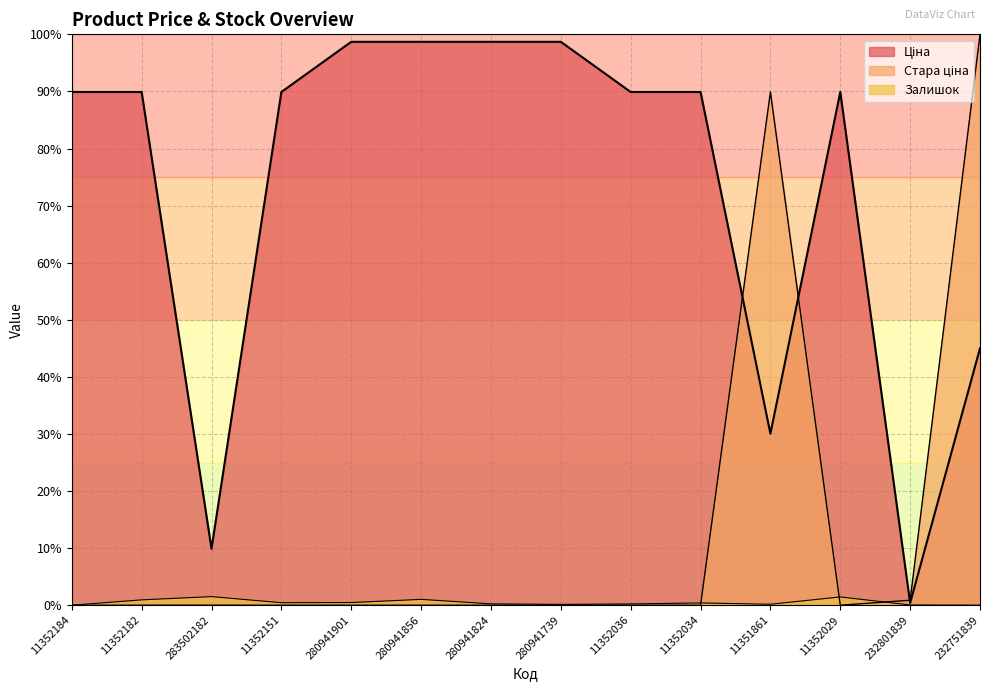

At which category is the sum across all series the highest?

232751839